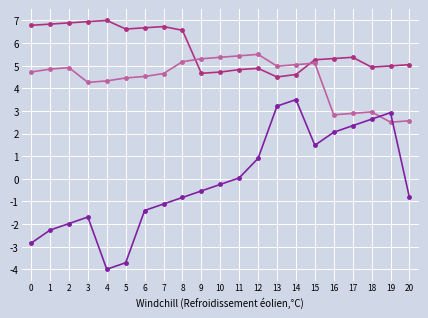

What is the total value across all series at 6?

9.8